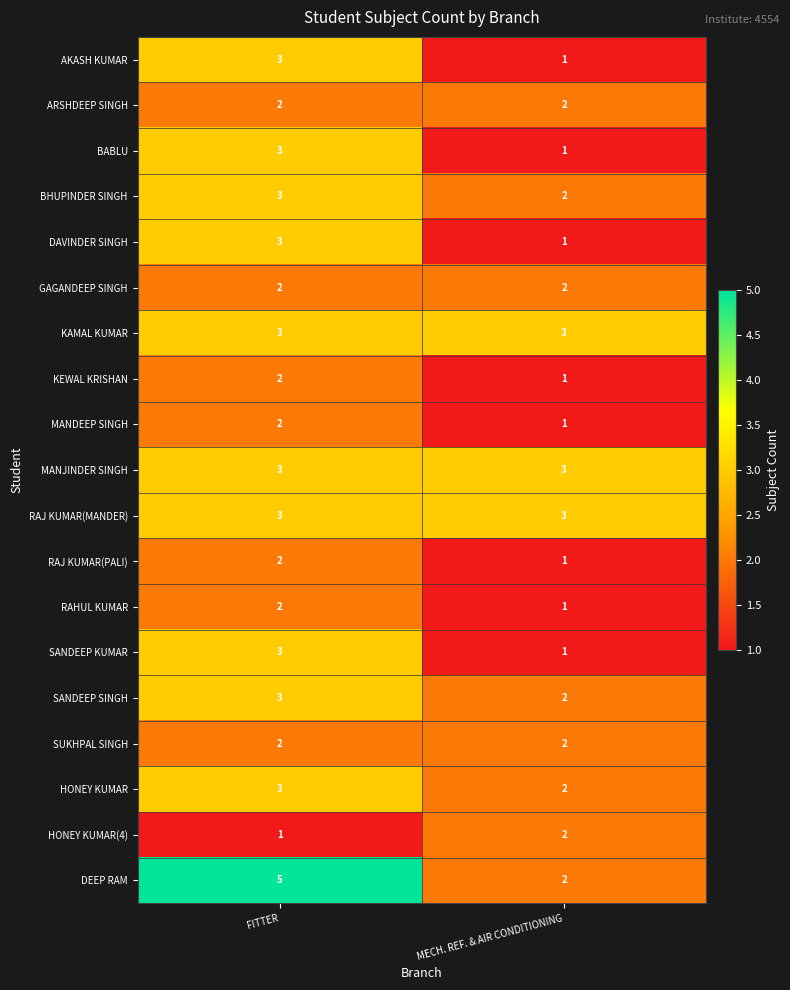

Where is MANDEEP SINGH nearest to the value 1?

MECH. REF. & AIR CONDITIONING